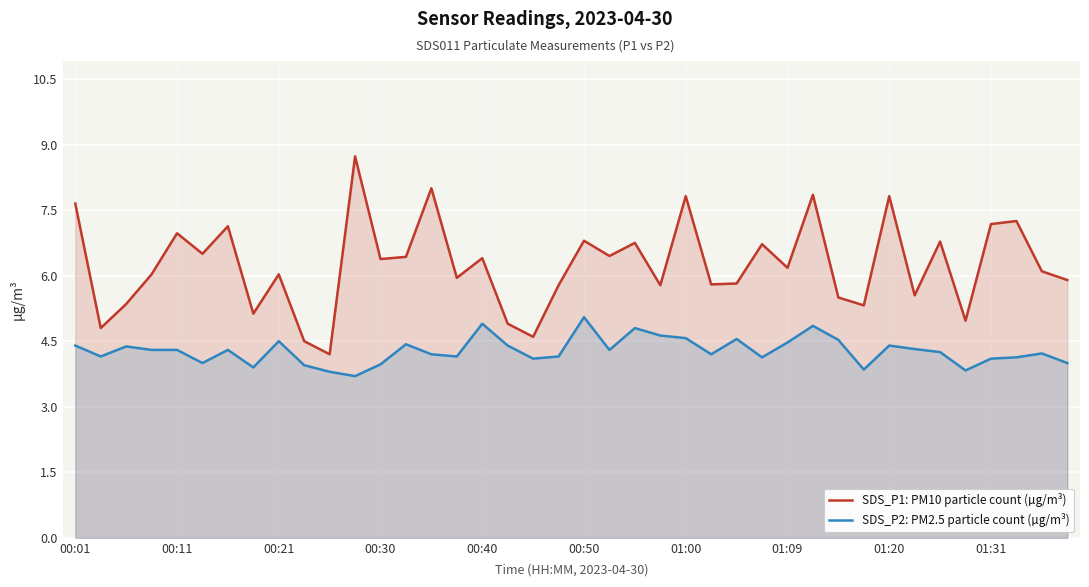

List the series in order of their peak value, lowest first.

SDS_P2: PM2.5 particle count (µg/m³), SDS_P1: PM10 particle count (µg/m³)